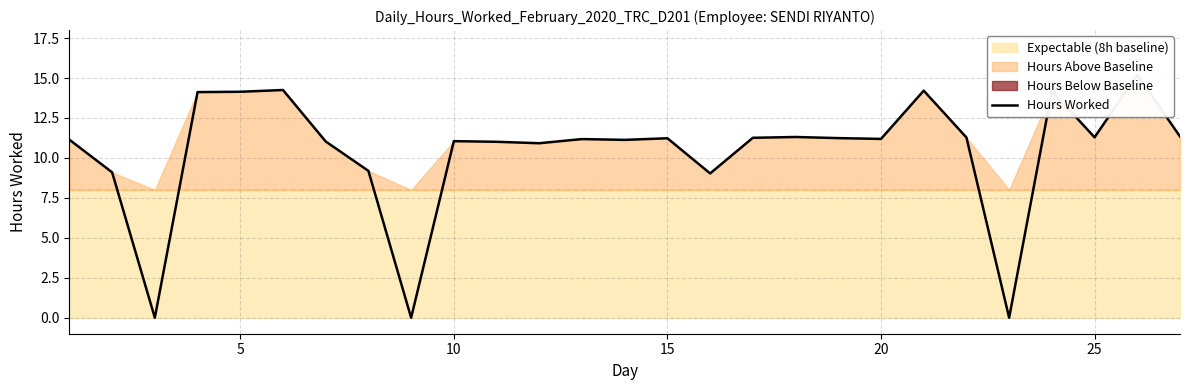

How many interior local peaks (higher than both neighbors) does the data have?

8